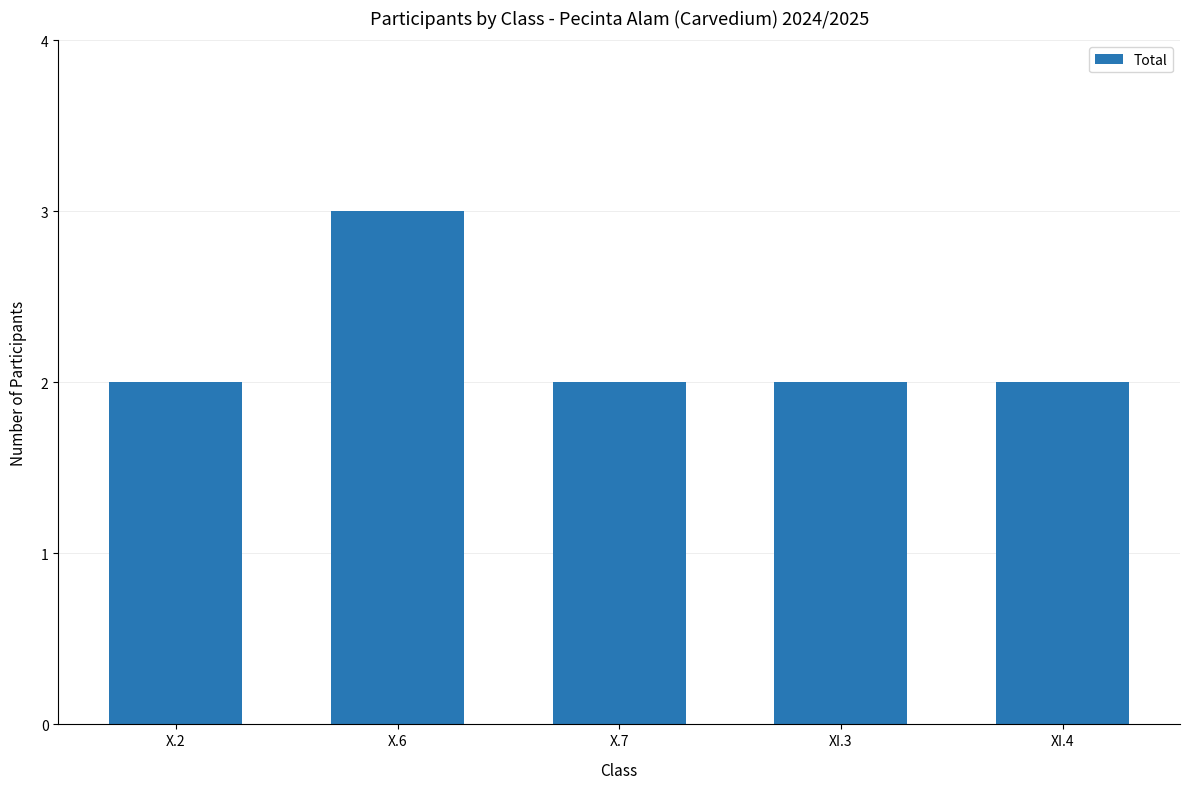

What is the ratio of the value at XI.3 to the value at XI.4?

1.0